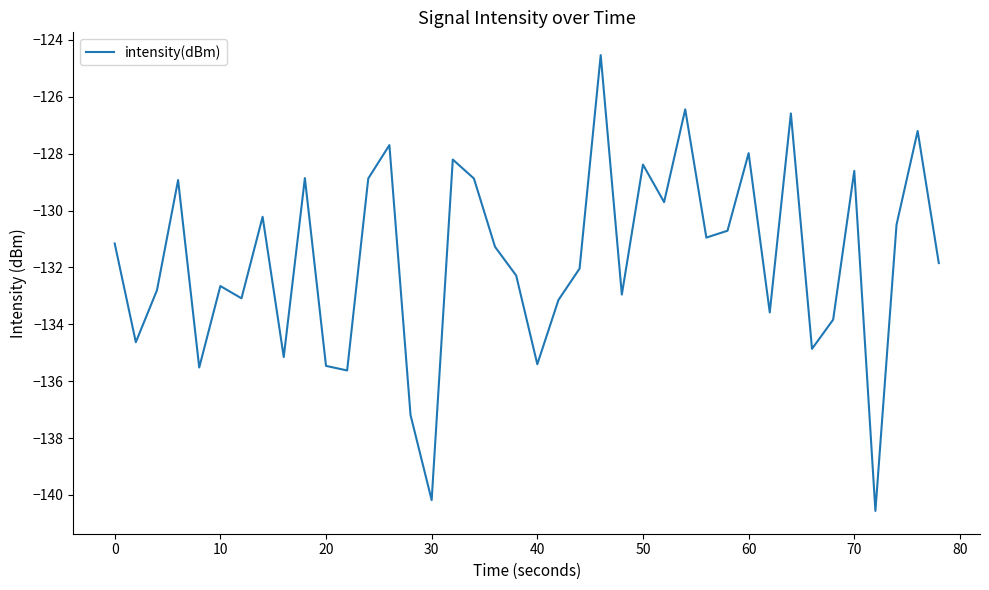

What is the greatest value displayed?

-124.5